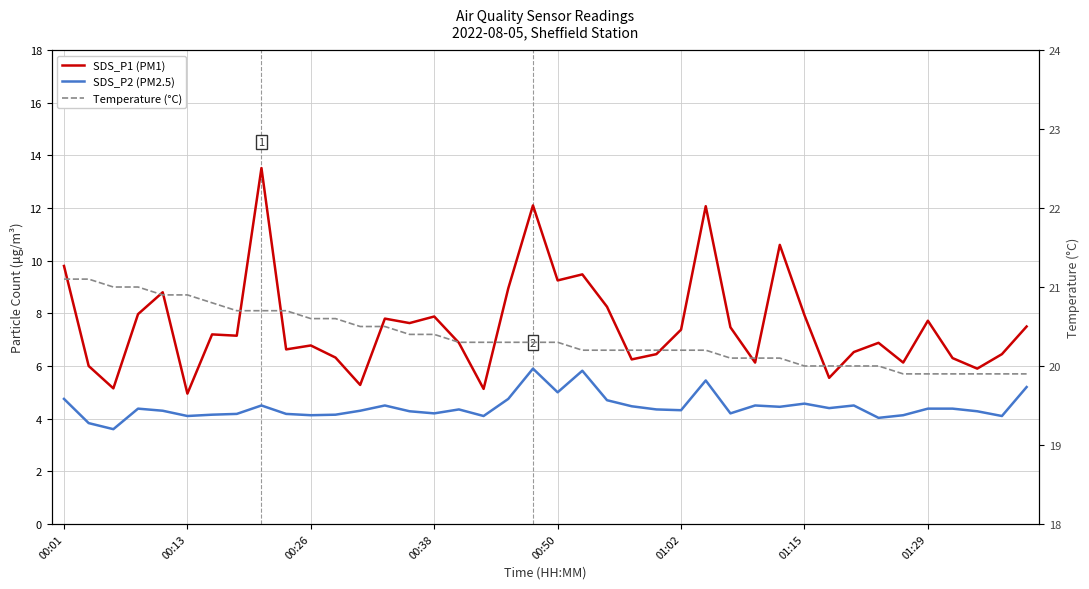

What is the sum of all SDS_P2 (PM2.5) values?

177.9